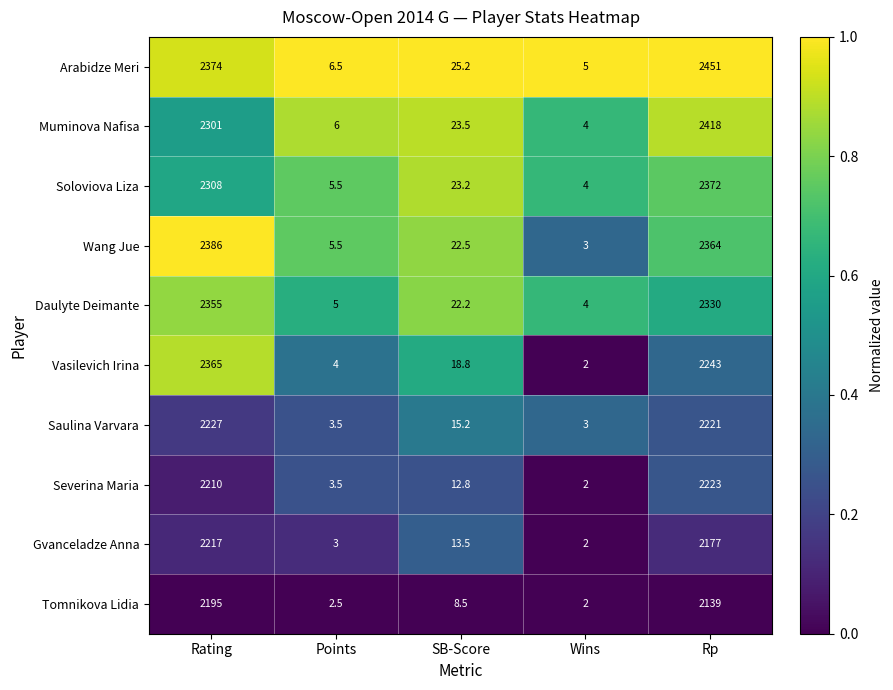

What is the maximum value shown in the chart?

2451.0